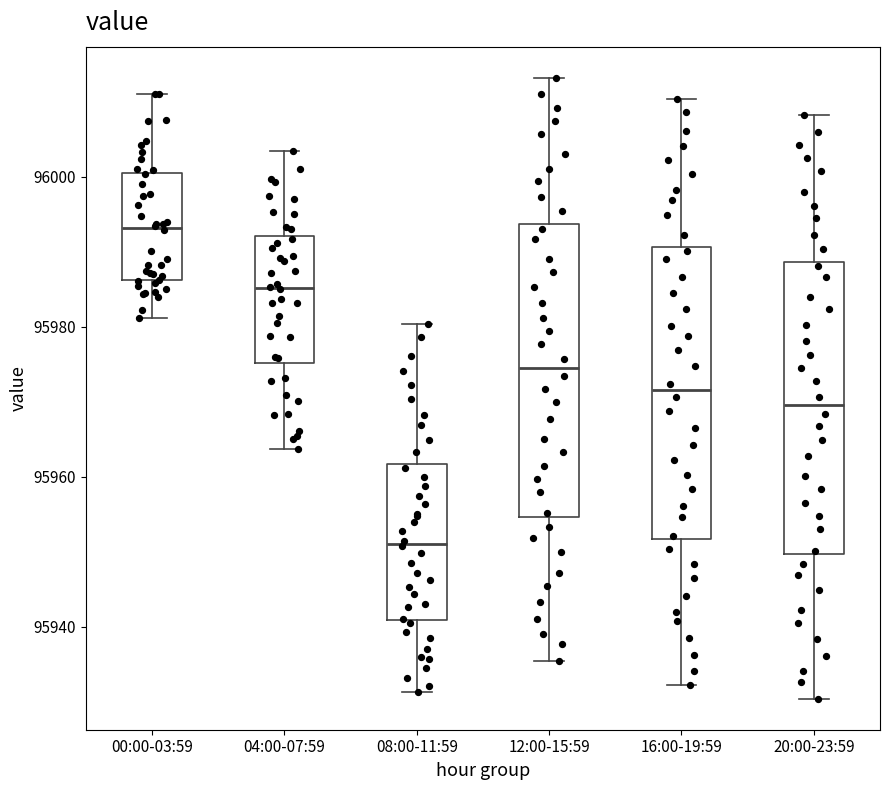

Reading left to right, read every box against the y-axis: the position of its median line, the range the box covers, and the ends of its whiskers. The values are not printed on the chart, so give them approximately, as read against the axis.

00:00-03:59: median 95994, box 95986 to 96000, whiskers 95982 to 96012
04:00-07:59: median 95986, box 95976 to 95992, whiskers 95964 to 96004
08:00-11:59: median 95952, box 95940 to 95962, whiskers 95932 to 95980
12:00-15:59: median 95974, box 95954 to 95994, whiskers 95936 to 96014
16:00-19:59: median 95972, box 95952 to 95990, whiskers 95932 to 96010
20:00-23:59: median 95970, box 95950 to 95988, whiskers 95930 to 96008